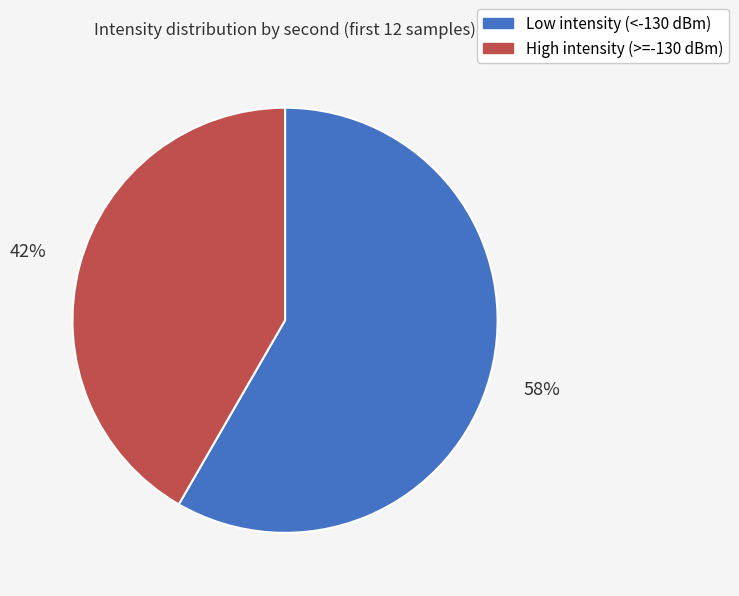

Is it true that High intensity (>=-130 dBm) is 28% of the pie?

False